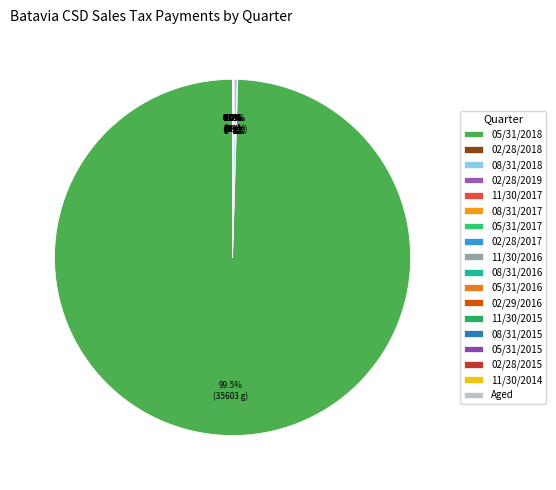

What is the smallest slice in the pie chart?

11/30/2014